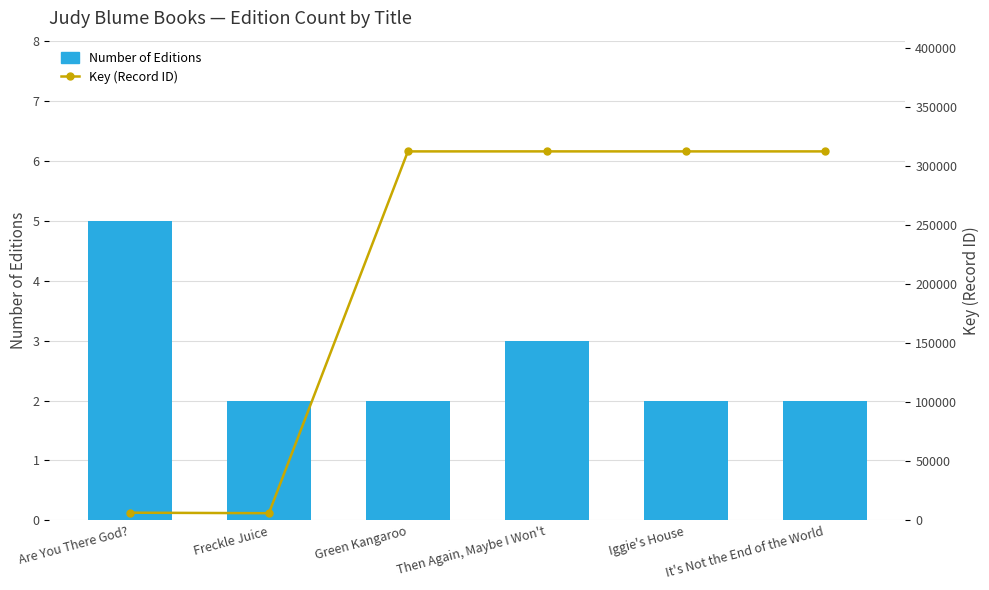

What are all the series names shown in the legend?

Number of Editions, Key (Record ID)